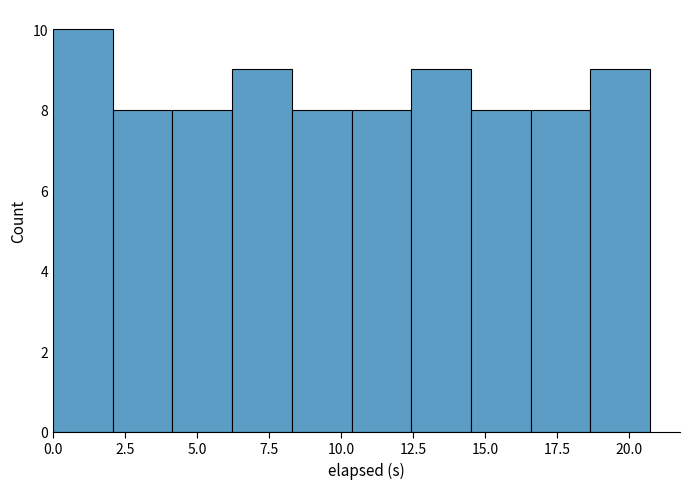

What is the height of the bar covering 14.5 to 16.5 on the x-axis? Neither the bar edges nor the heights are printed on the chart, so give them approximately, as read against the axes.

8